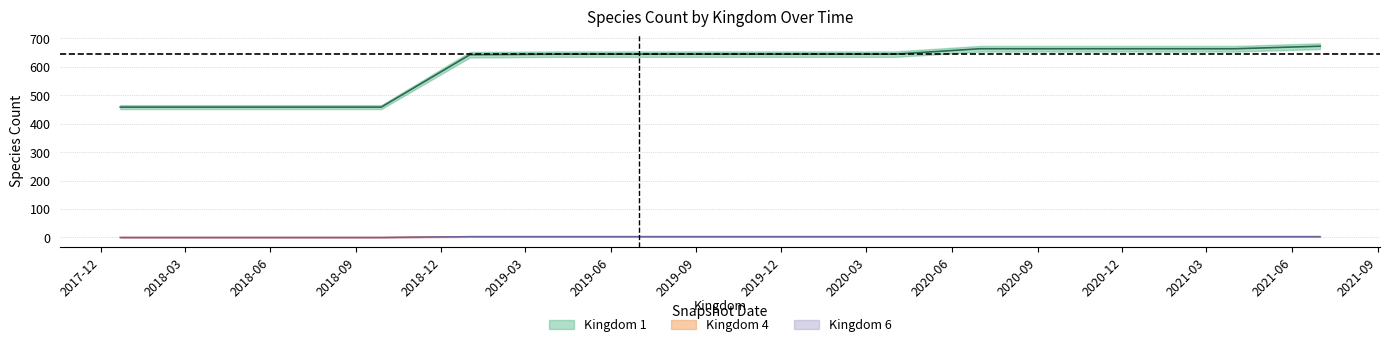

Which series has the largest total across all categories?

kingdom_1